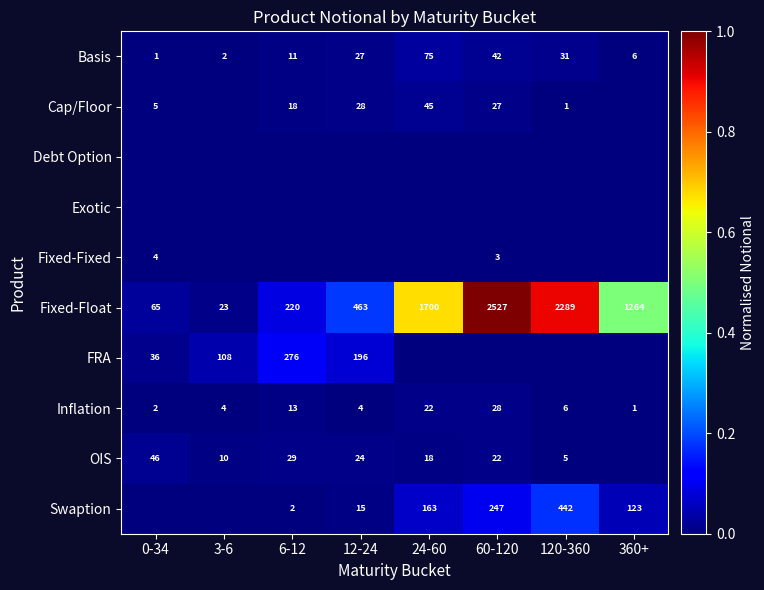

List the labels in order of Basis value, smallest first.

0-34, 3-6, 360+, 6-12, 12-24, 120-360, 60-120, 24-60